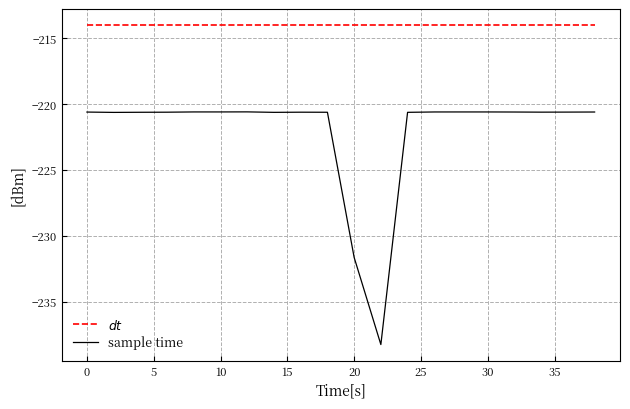

What is the smallest value displayed?

-238.3